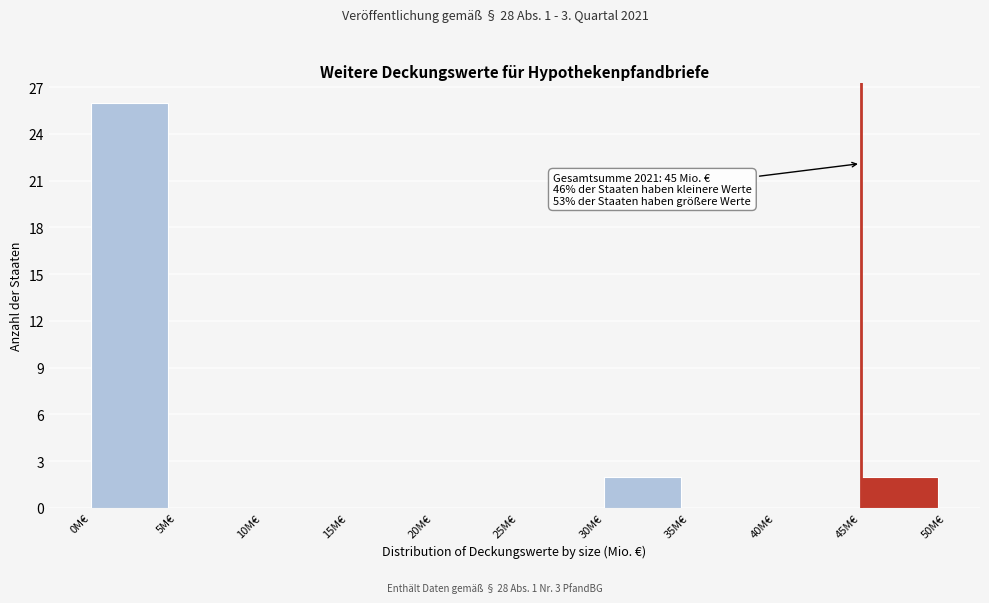

Which range on the x-axis has the tallest bar?

0 to 5